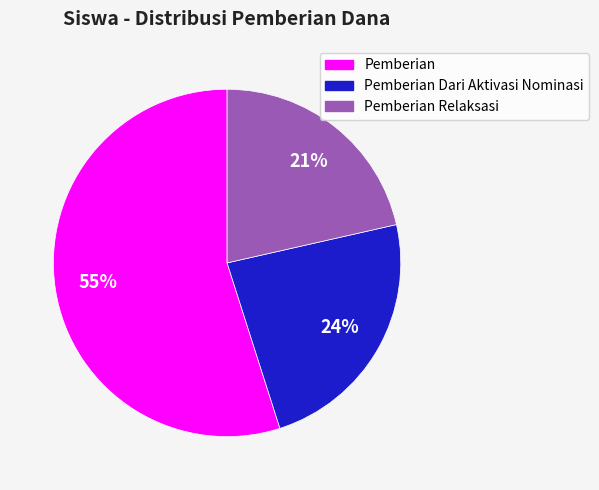

Is it true that Pemberian Relaksasi is 21% of the pie?

True